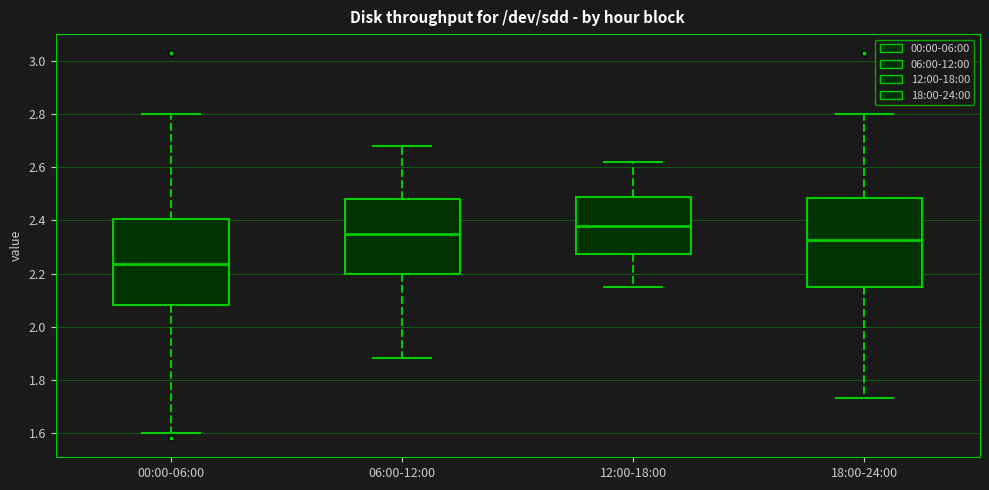

Where is the upper edge of the box for 00:00-06:00 on the y-axis? The values are not printed on the chart, so give them approximately, as read against the axis.

2.40